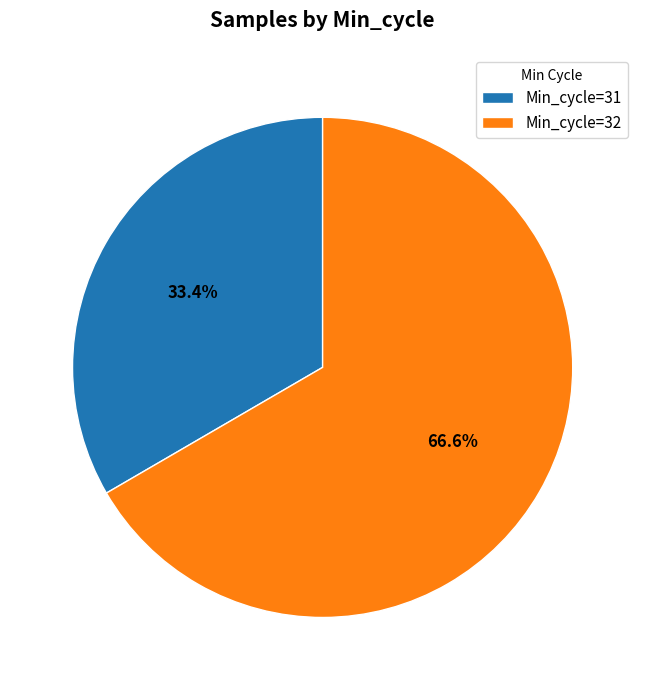

Combined, do Min_cycle=32 and Min_cycle=31 account for over 50%?

Yes